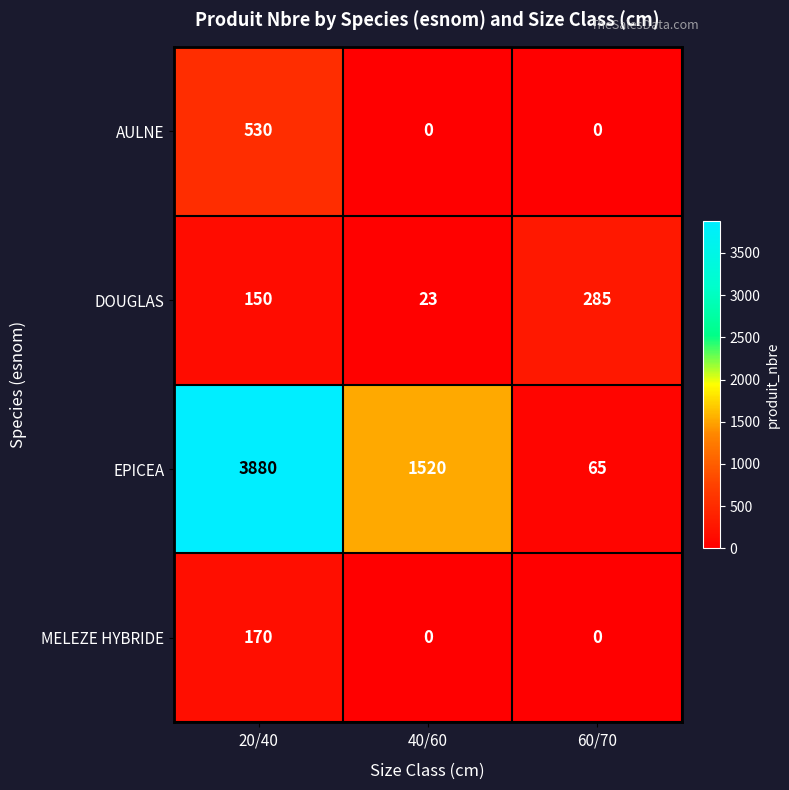

At how many categories does at least one series exceed 303?

2